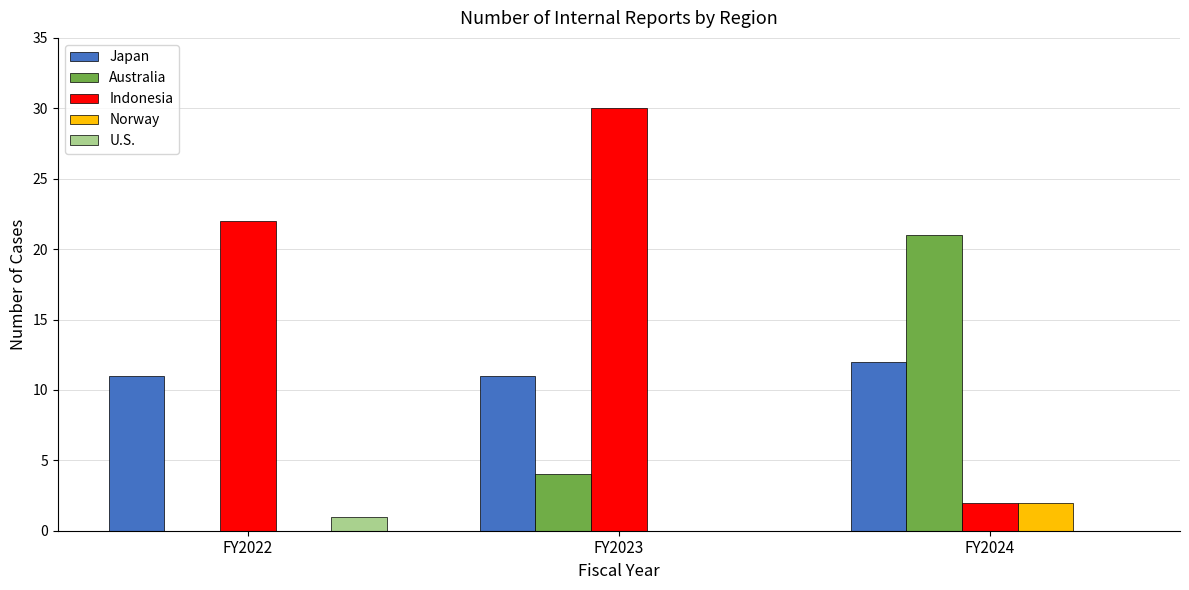

What is the sum of all Australia values?

25